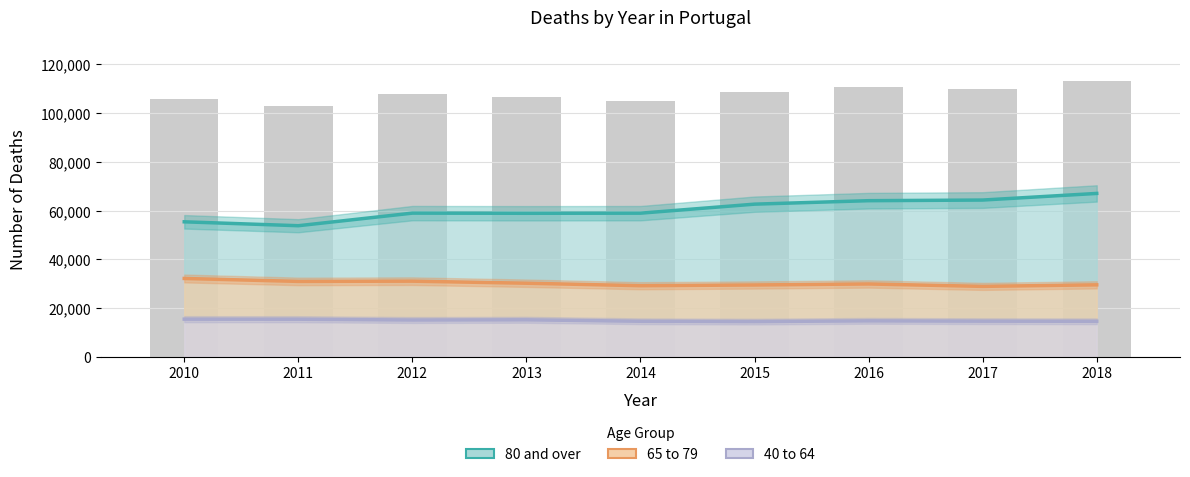

What is the average value of the 40 to 64 series?

14950